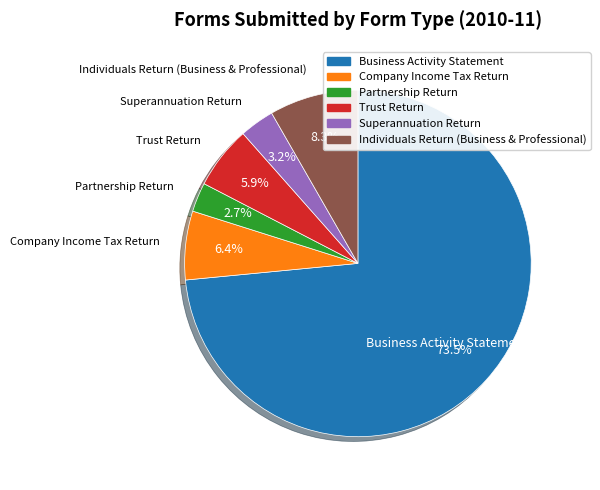

Which category has the biggest portion of the pie?

Business Activity Statement